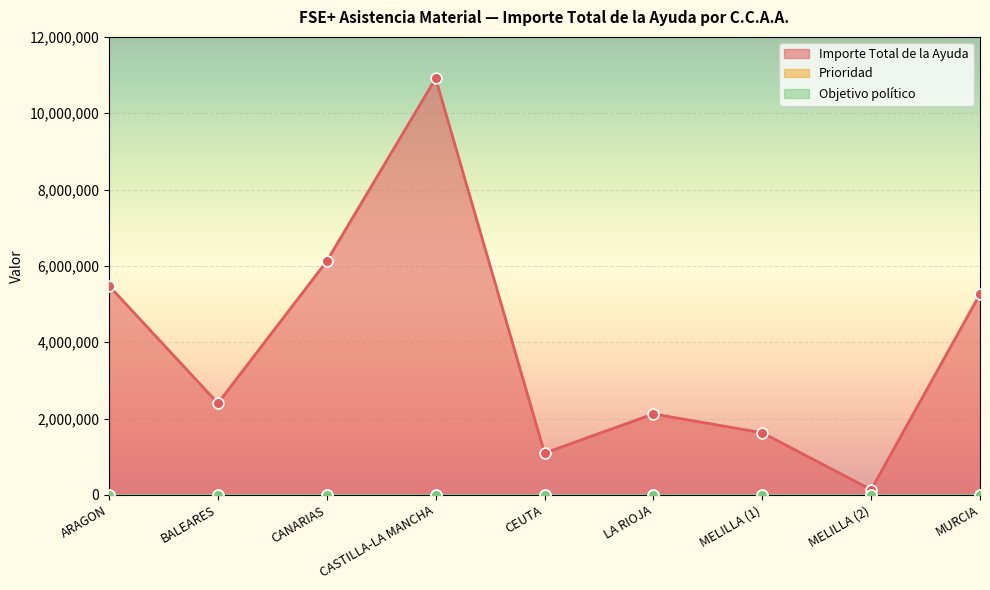

Which series contains the highest Y value?

Importe Total de la Ayuda